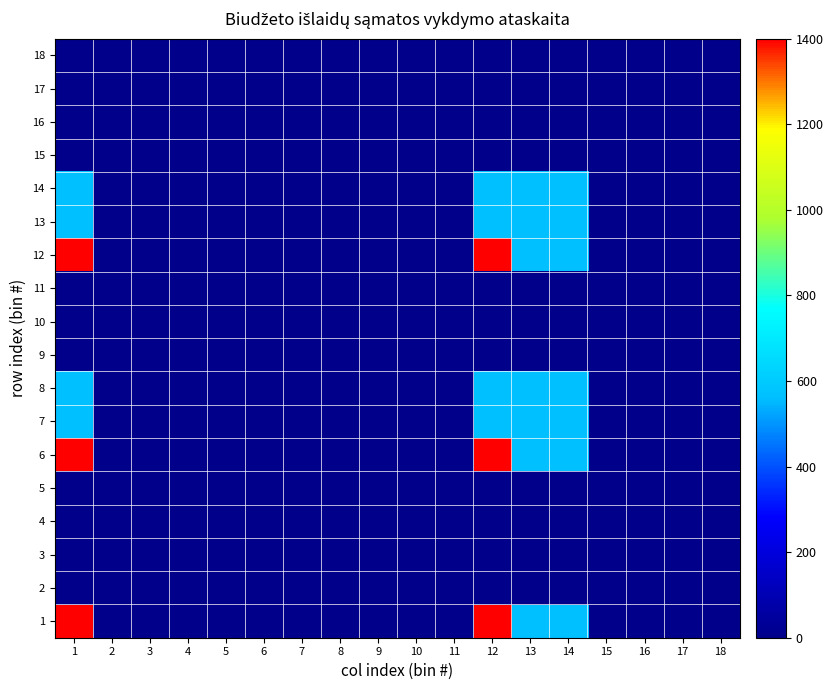

Reading left to right, extract all data points from this chart.

1: 1=1400.0	2=0.0	3=0.0	4=0.0	5=0.0	6=0.0	7=0.0	8=0.0	9=0.0	10=0.0	11=0.0	12=1400.0	13=567.4	14=567.4	15=0.0	16=0.0	17=0.0	18=0.0
2: 1=0.0	2=0.0	3=0.0	4=0.0	5=0.0	6=0.0	7=0.0	8=0.0	9=0.0	10=0.0	11=0.0	12=0.0	13=0.0	14=0.0	15=0.0	16=0.0	17=0.0	18=0.0
3: 1=0.0	2=0.0	3=0.0	4=0.0	5=0.0	6=0.0	7=0.0	8=0.0	9=0.0	10=0.0	11=0.0	12=0.0	13=0.0	14=0.0	15=0.0	16=0.0	17=0.0	18=0.0
4: 1=0.0	2=0.0	3=0.0	4=0.0	5=0.0	6=0.0	7=0.0	8=0.0	9=0.0	10=0.0	11=0.0	12=0.0	13=0.0	14=0.0	15=0.0	16=0.0	17=0.0	18=0.0
5: 1=0.0	2=0.0	3=0.0	4=0.0	5=0.0	6=0.0	7=0.0	8=0.0	9=0.0	10=0.0	11=0.0	12=0.0	13=0.0	14=0.0	15=0.0	16=0.0	17=0.0	18=0.0
6: 1=1400.0	2=0.0	3=0.0	4=0.0	5=0.0	6=0.0	7=0.0	8=0.0	9=0.0	10=0.0	11=0.0	12=1400.0	13=567.4	14=567.4	15=0.0	16=0.0	17=0.0	18=0.0
7: 1=567.4	2=0.0	3=0.0	4=0.0	5=0.0	6=0.0	7=0.0	8=0.0	9=0.0	10=0.0	11=0.0	12=567.4	13=567.4	14=567.4	15=0.0	16=0.0	17=0.0	18=0.0
8: 1=567.4	2=0.0	3=0.0	4=0.0	5=0.0	6=0.0	7=0.0	8=0.0	9=0.0	10=0.0	11=0.0	12=567.4	13=567.4	14=567.4	15=0.0	16=0.0	17=0.0	18=0.0
9: 1=0.0	2=0.0	3=0.0	4=0.0	5=0.0	6=0.0	7=0.0	8=0.0	9=0.0	10=0.0	11=0.0	12=0.0	13=0.0	14=0.0	15=0.0	16=0.0	17=0.0	18=0.0
10: 1=0.0	2=0.0	3=0.0	4=0.0	5=0.0	6=0.0	7=0.0	8=0.0	9=0.0	10=0.0	11=0.0	12=0.0	13=0.0	14=0.0	15=0.0	16=0.0	17=0.0	18=0.0
11: 1=0.0	2=0.0	3=0.0	4=0.0	5=0.0	6=0.0	7=0.0	8=0.0	9=0.0	10=0.0	11=0.0	12=0.0	13=0.0	14=0.0	15=0.0	16=0.0	17=0.0	18=0.0
12: 1=1400.0	2=0.0	3=0.0	4=0.0	5=0.0	6=0.0	7=0.0	8=0.0	9=0.0	10=0.0	11=0.0	12=1400.0	13=567.4	14=567.4	15=0.0	16=0.0	17=0.0	18=0.0
13: 1=567.4	2=0.0	3=0.0	4=0.0	5=0.0	6=0.0	7=0.0	8=0.0	9=0.0	10=0.0	11=0.0	12=567.4	13=567.4	14=567.4	15=0.0	16=0.0	17=0.0	18=0.0
14: 1=567.4	2=0.0	3=0.0	4=0.0	5=0.0	6=0.0	7=0.0	8=0.0	9=0.0	10=0.0	11=0.0	12=567.4	13=567.4	14=567.4	15=0.0	16=0.0	17=0.0	18=0.0
15: 1=0.0	2=0.0	3=0.0	4=0.0	5=0.0	6=0.0	7=0.0	8=0.0	9=0.0	10=0.0	11=0.0	12=0.0	13=0.0	14=0.0	15=0.0	16=0.0	17=0.0	18=0.0
16: 1=0.0	2=0.0	3=0.0	4=0.0	5=0.0	6=0.0	7=0.0	8=0.0	9=0.0	10=0.0	11=0.0	12=0.0	13=0.0	14=0.0	15=0.0	16=0.0	17=0.0	18=0.0
17: 1=0.0	2=0.0	3=0.0	4=0.0	5=0.0	6=0.0	7=0.0	8=0.0	9=0.0	10=0.0	11=0.0	12=0.0	13=0.0	14=0.0	15=0.0	16=0.0	17=0.0	18=0.0
18: 1=0.0	2=0.0	3=0.0	4=0.0	5=0.0	6=0.0	7=0.0	8=0.0	9=0.0	10=0.0	11=0.0	12=0.0	13=0.0	14=0.0	15=0.0	16=0.0	17=0.0	18=0.0